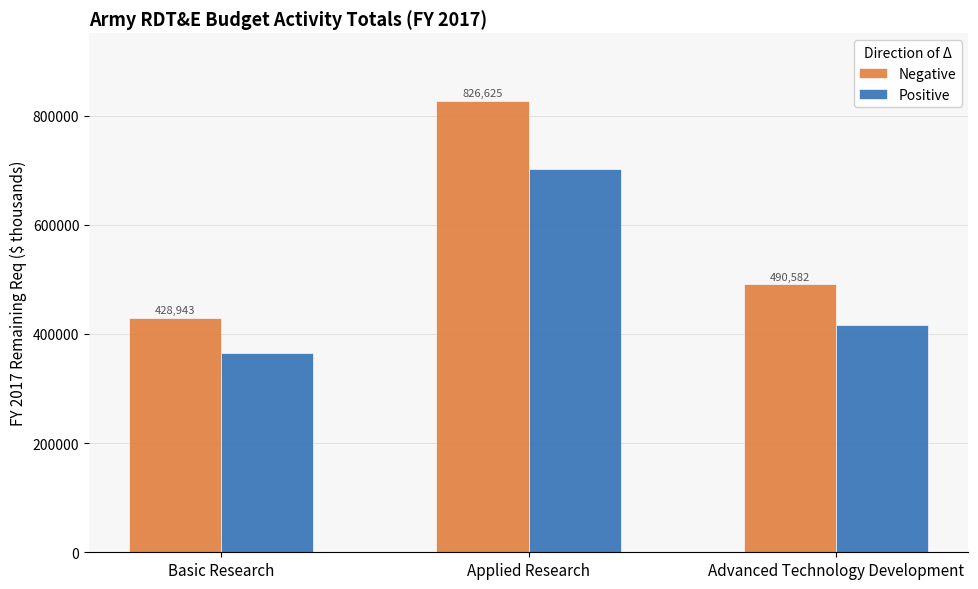

Which series changed the most between Applied Research and Advanced Technology Development?

Negative